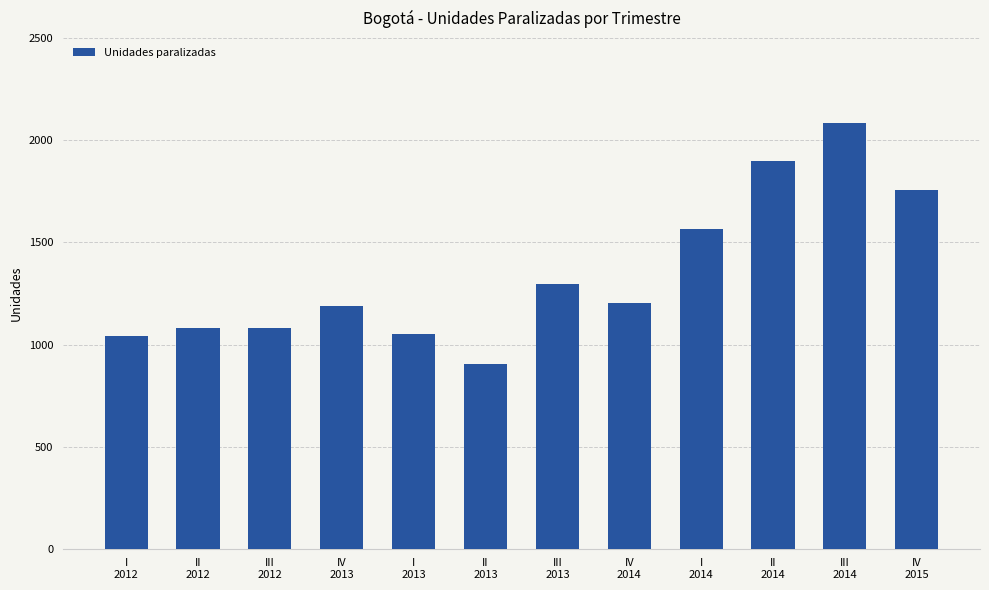

Which category has the highest value across all series?

III
2014